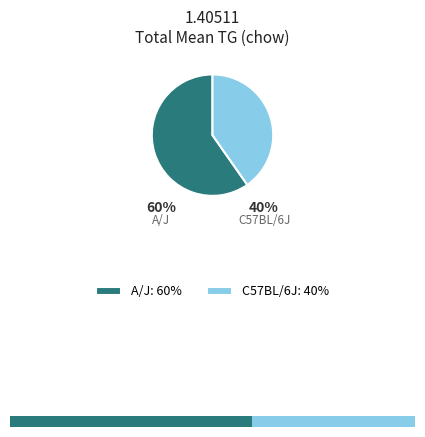

To the nearest percent, what is the average slice percentage?

50%